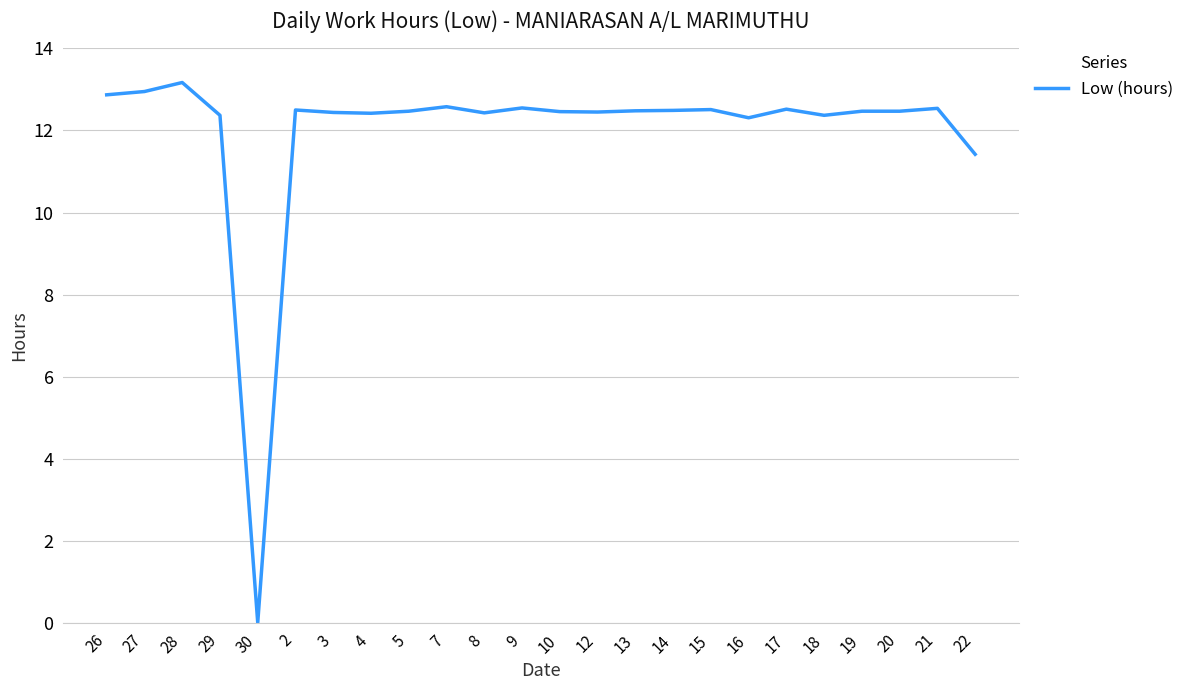

Which has a higher value, 17 or 27?

27